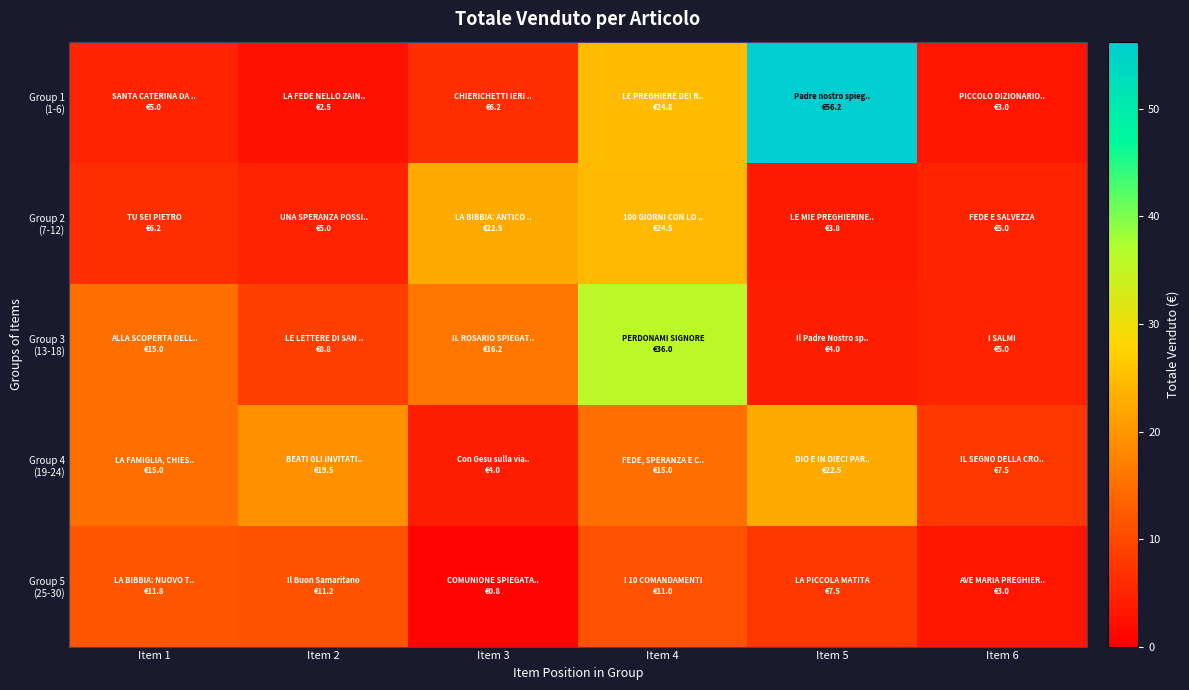

List the series in order of their peak value, highest first.

Group 1 (1-6), Group 3 (13-18), Group 2 (7-12), Group 4 (19-24), Group 5 (25-30)